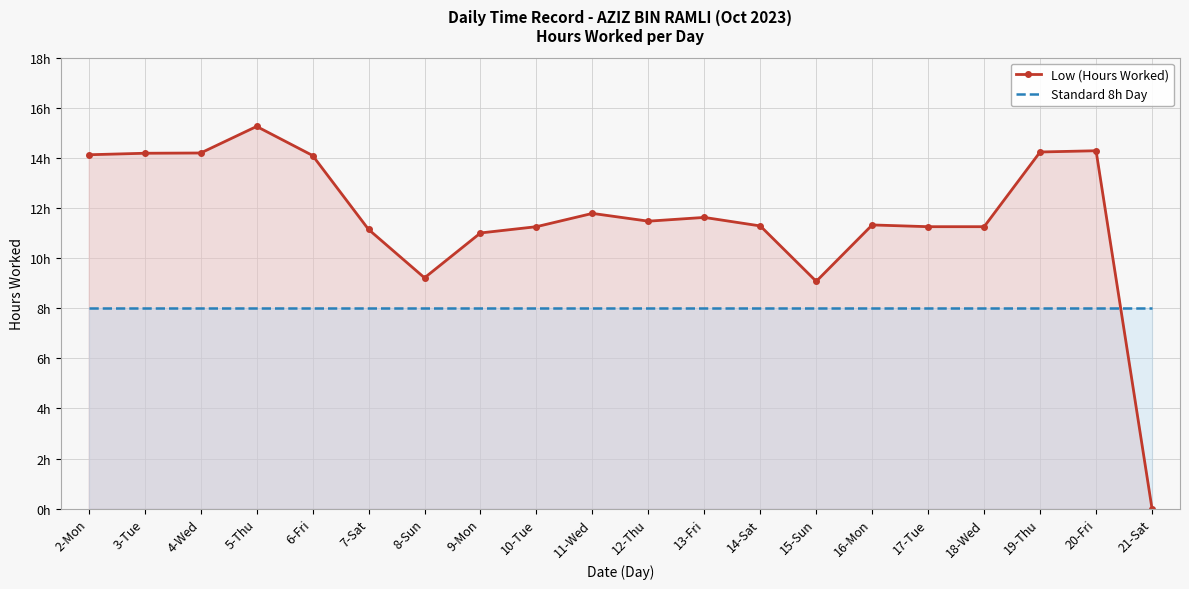

Between 9-Mon and 10-Tue, which series saw the biggest shift?

Low (Hours Worked)